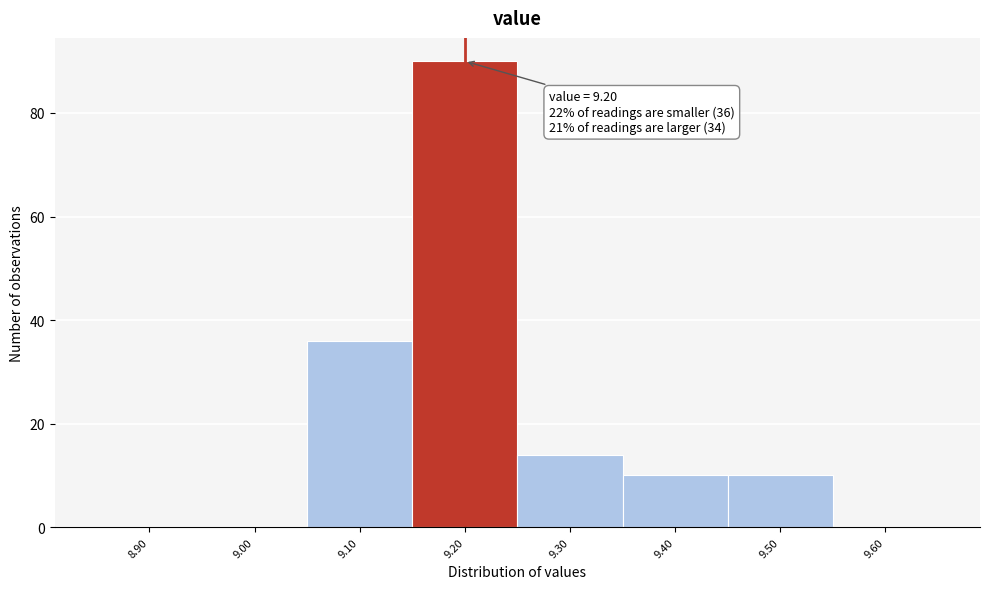

Reading right to left, what are all the values shown in this chart?

9.60=0	9.50=10	9.40=10	9.30=14	9.20=90	9.10=36	9.00=0	8.90=0